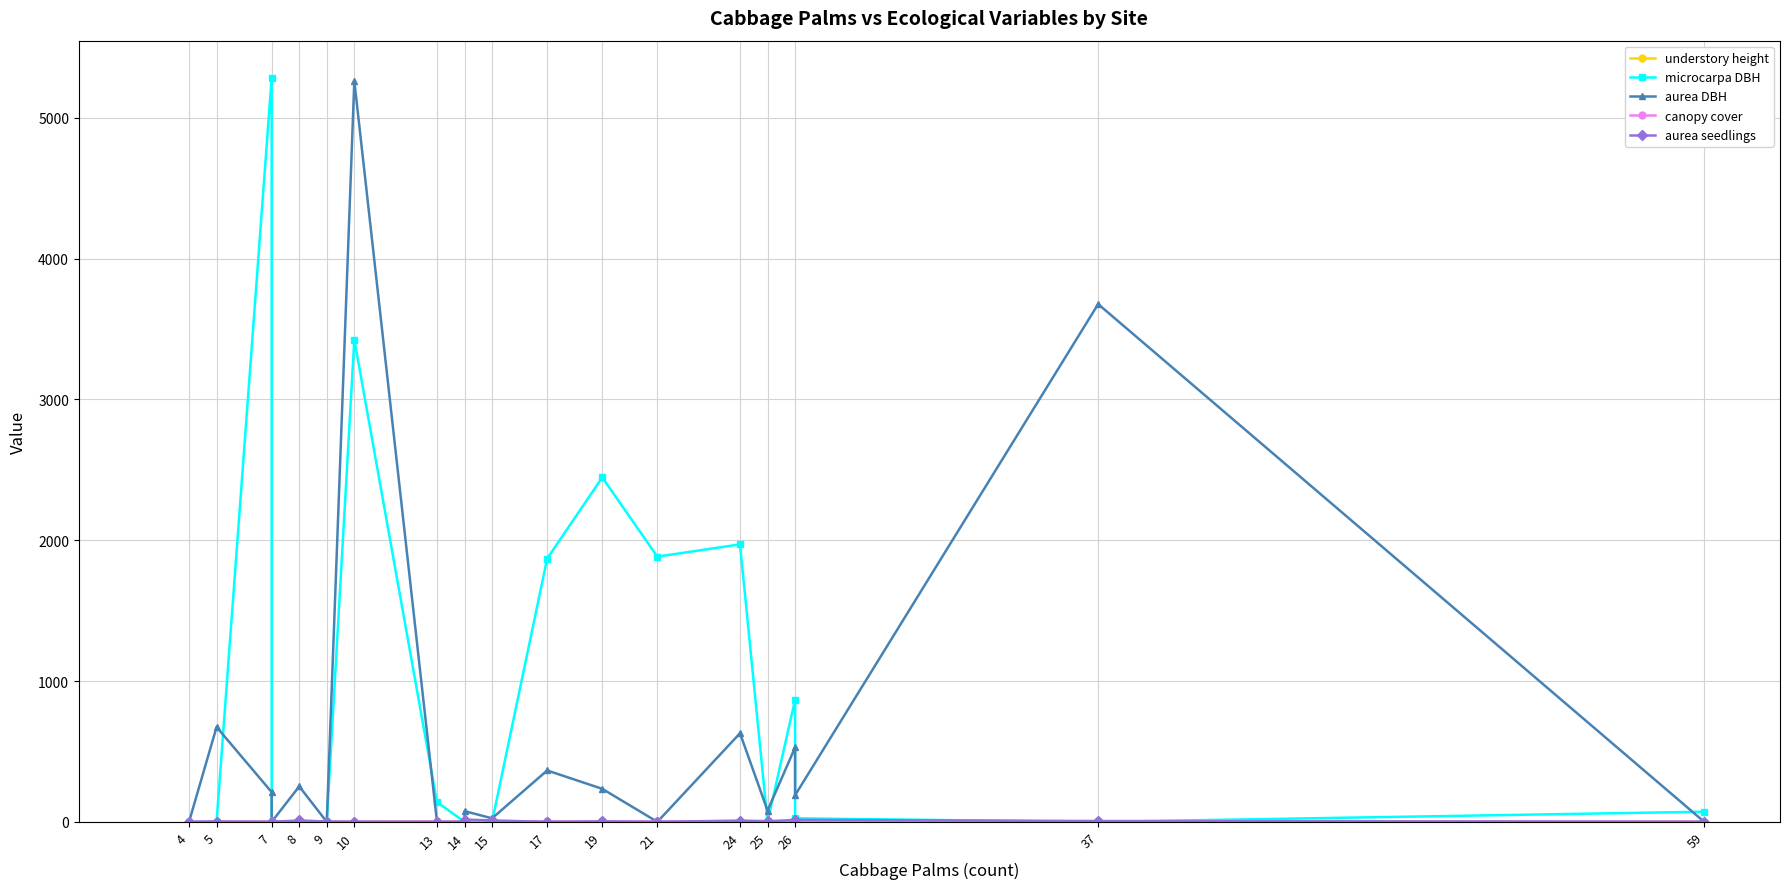

What is the approximate value of understory height at 26?

1.0